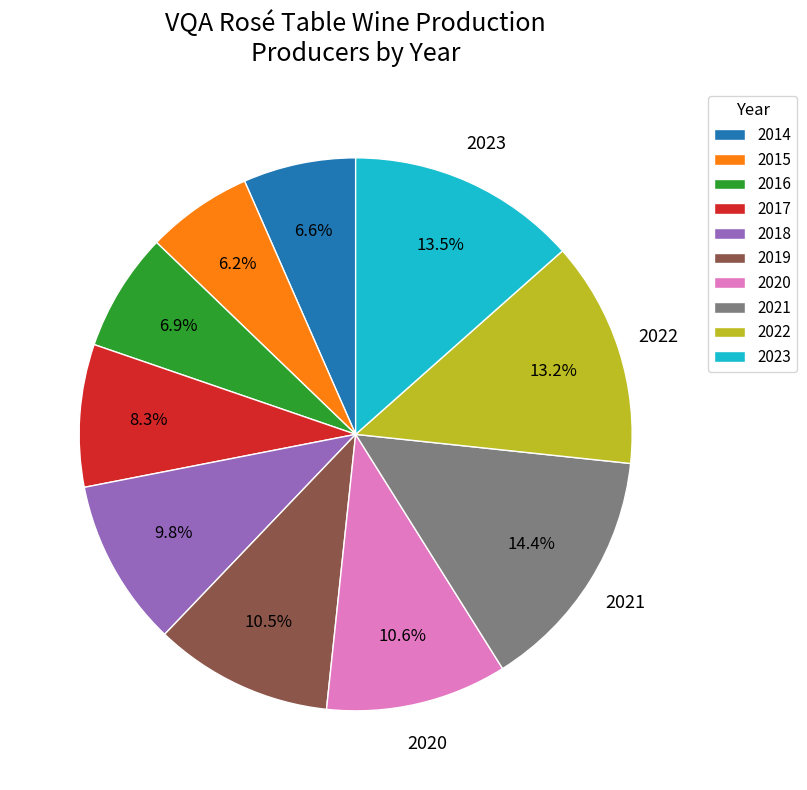

True or false: 2023 accounts for 19% of the total.

False